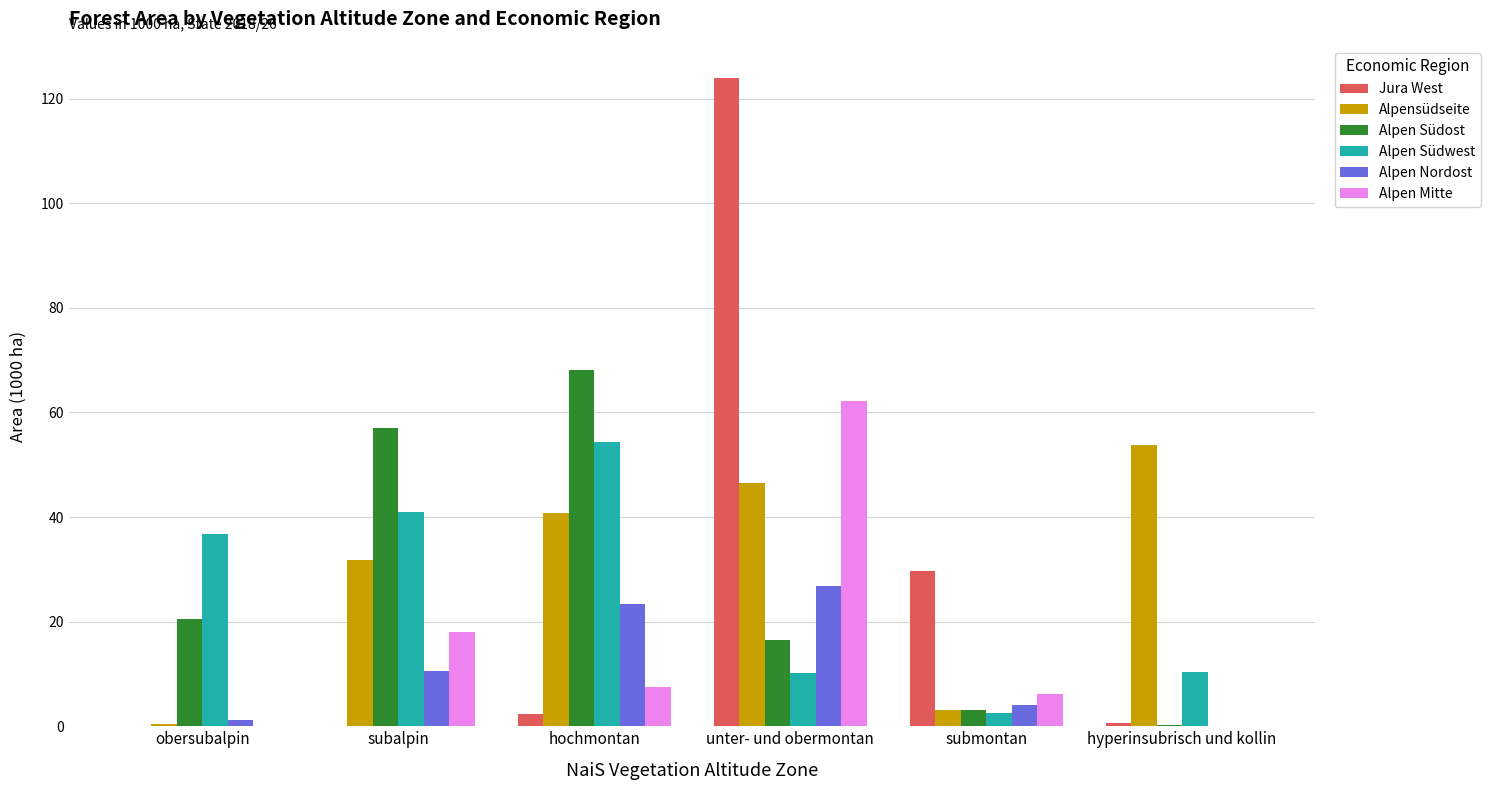

Which series has the largest total across all categories?

Alpensüdseite